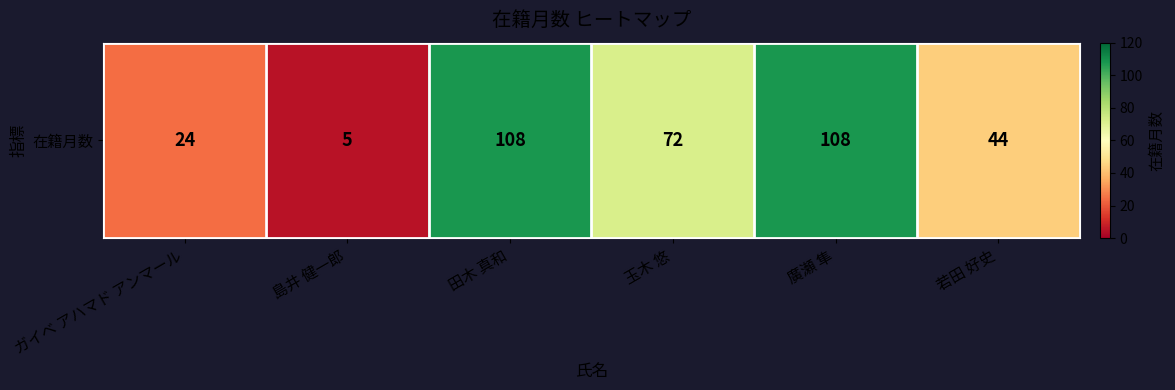

What is the maximum value shown in the chart?

108